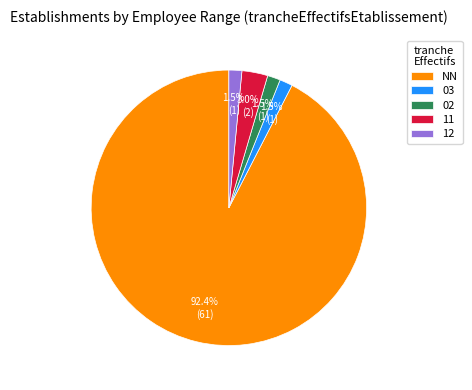

To the nearest percent, what is the difference between the 11 and 12 slice percentages?

2%